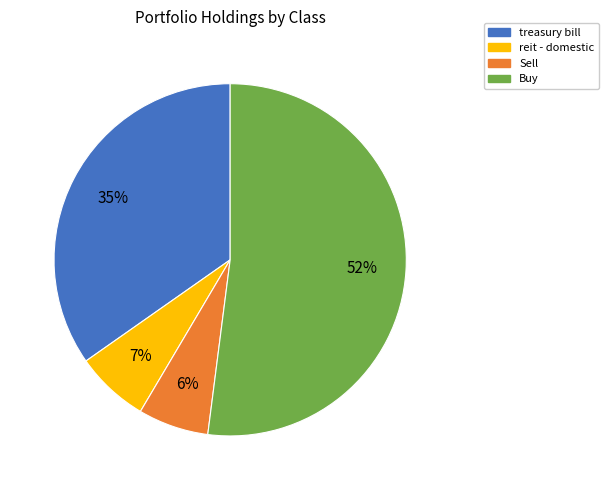

Is there any slice that represents more than half of the pie?

Yes